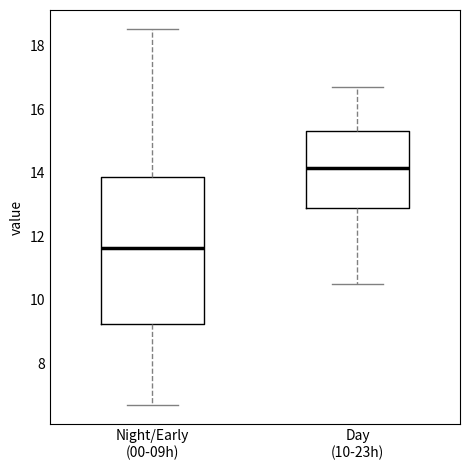

Reading left to right, read every box against the y-axis: the position of its median line, the range the box covers, and the ends of its whiskers. The values are not printed on the chart, so give them approximately, as read against the axis.

Night/Early (00-09h): median 11.6, box 9.2 to 13.8, whiskers 6.6 to 18.6
Day (10-23h): median 14.2, box 12.8 to 15.4, whiskers 10.6 to 16.8